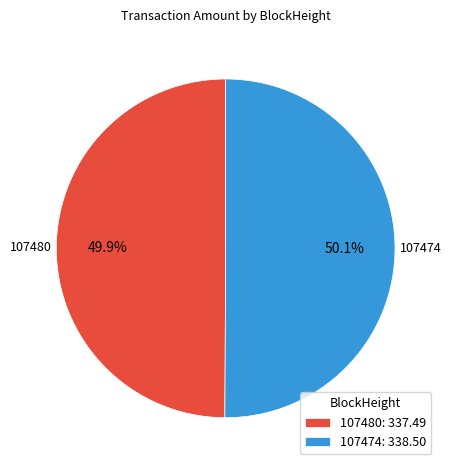

How much of the chart is everything except 107480?

50.1%